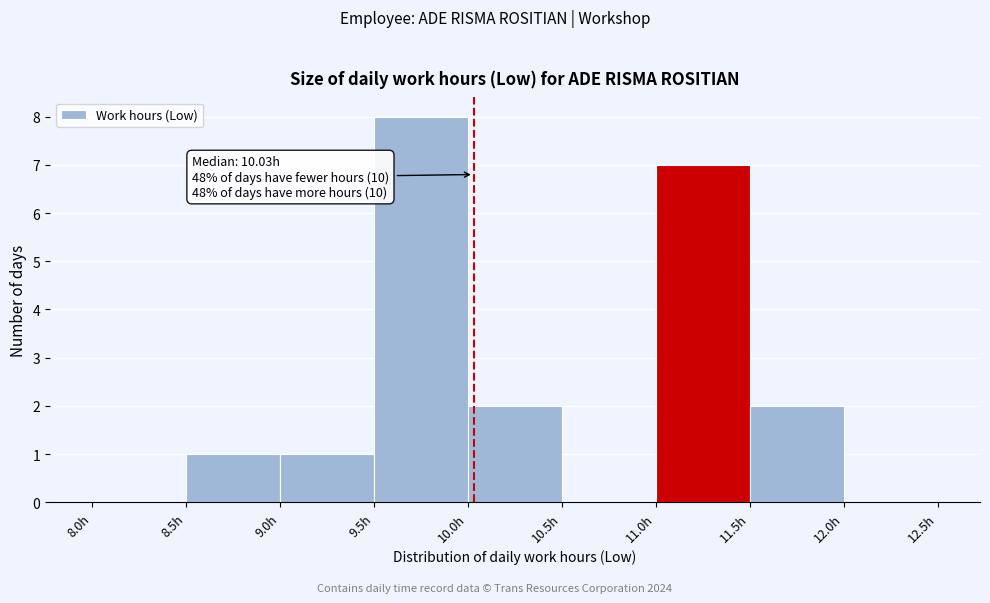

Which range on the x-axis has the tallest bar?

9.5 to 10.0